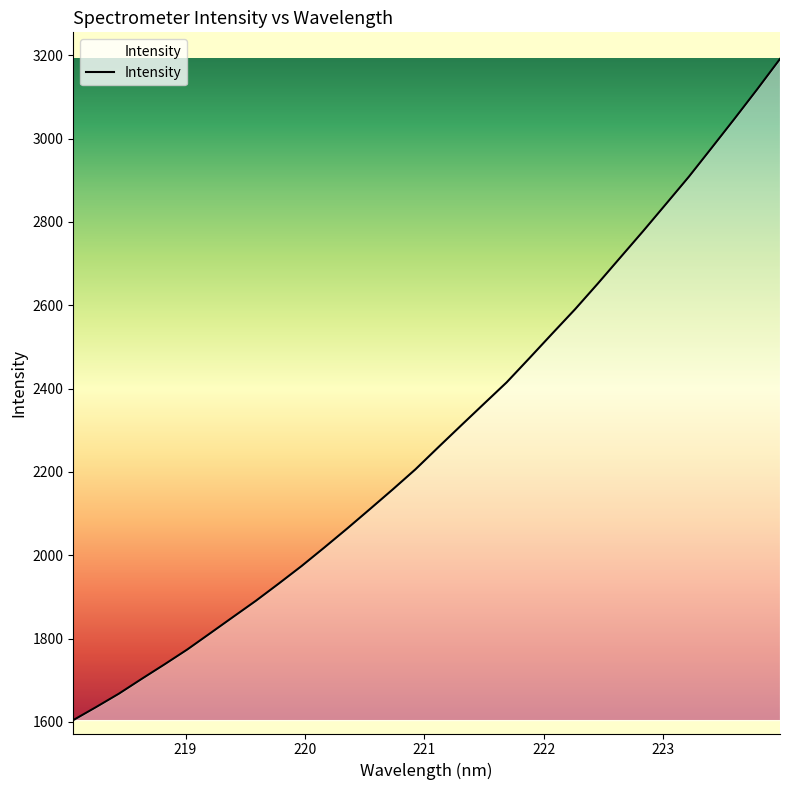

What is the average value?

2291.1